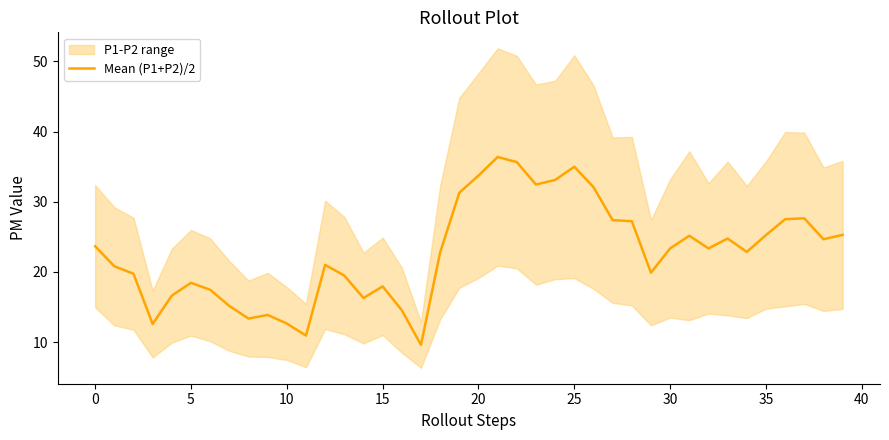

True or false: there are more than 0 points higher than both neighbors.

True